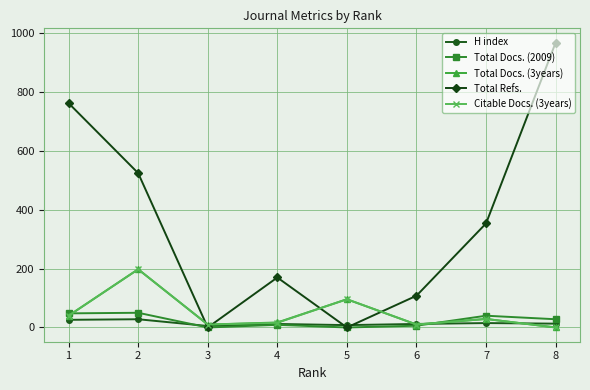

The value of Total Docs. (3years) at 1 is 40. True or false?

True